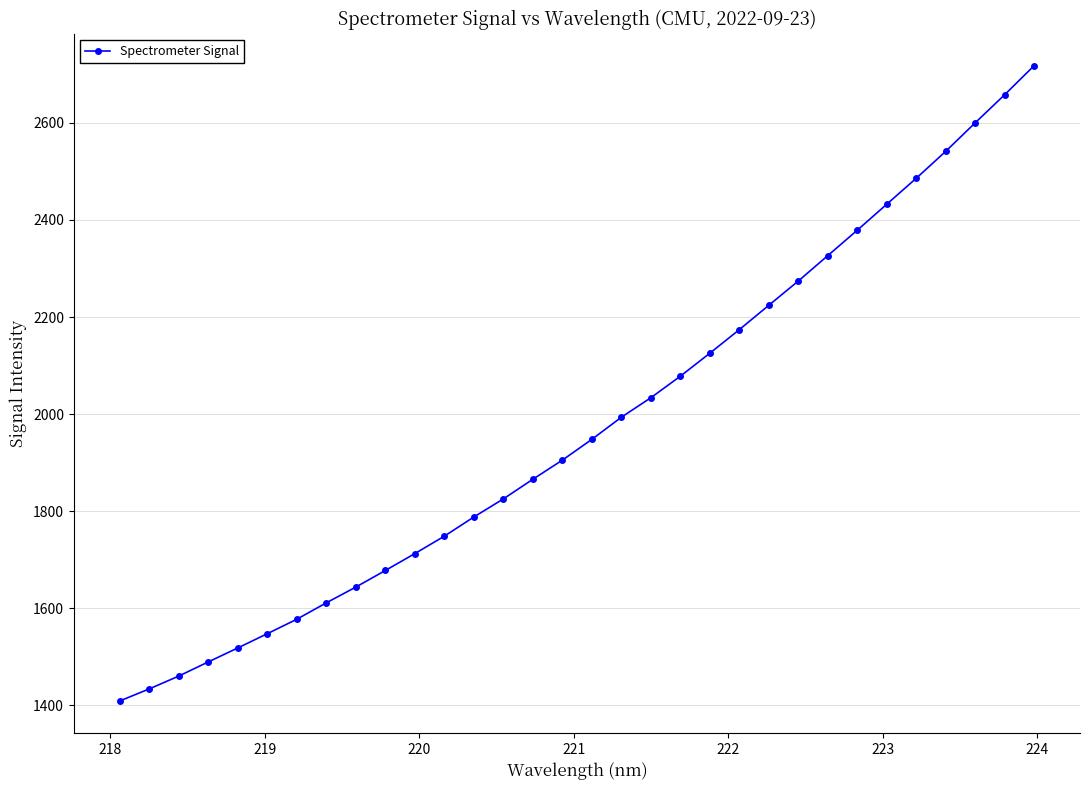

How many values are below 1948?

16